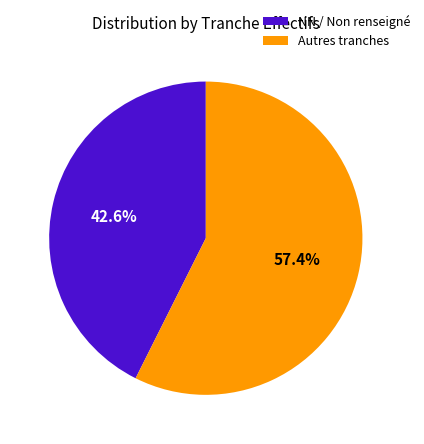

Count the number of slices in the pie.

2